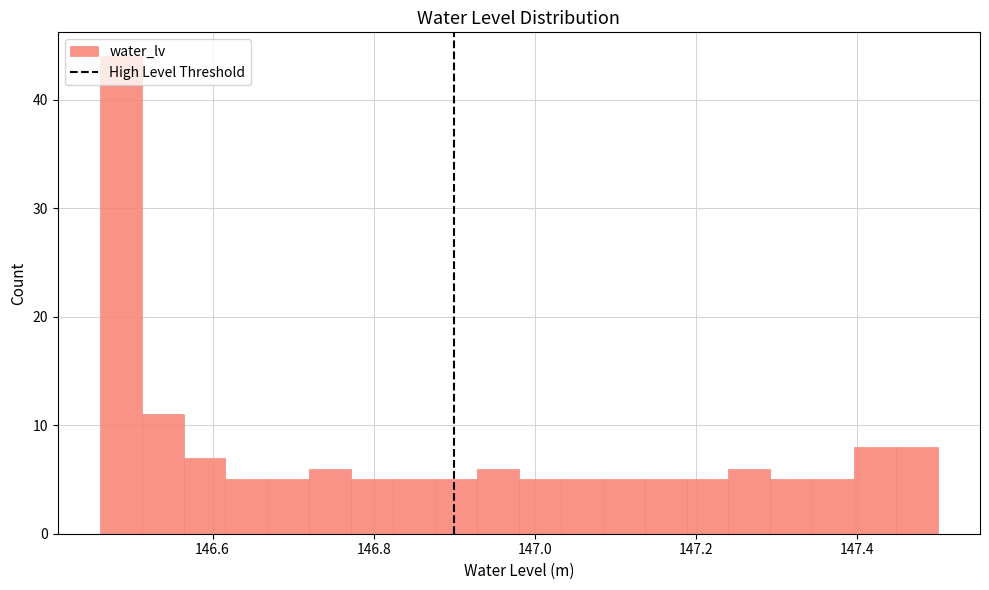

Around what value on the x-axis is the tallest bar? Give the approximate position of its centre, as read against the axis.

146.48